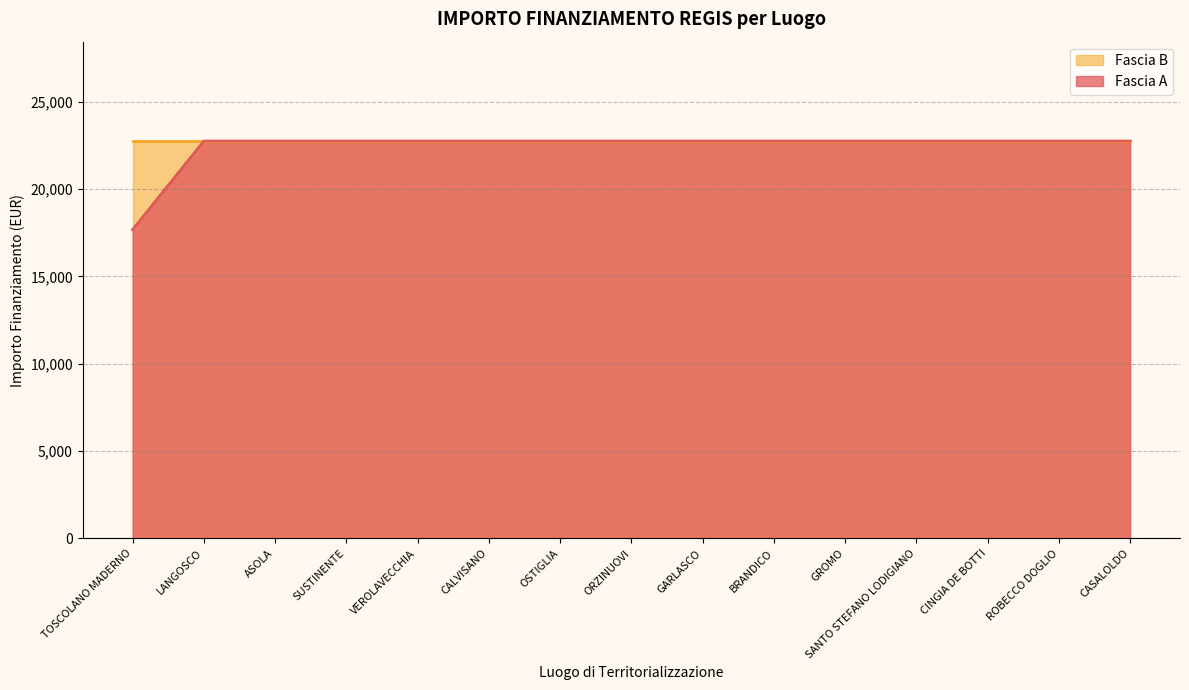

What position from the right is LANGOSCO?

14